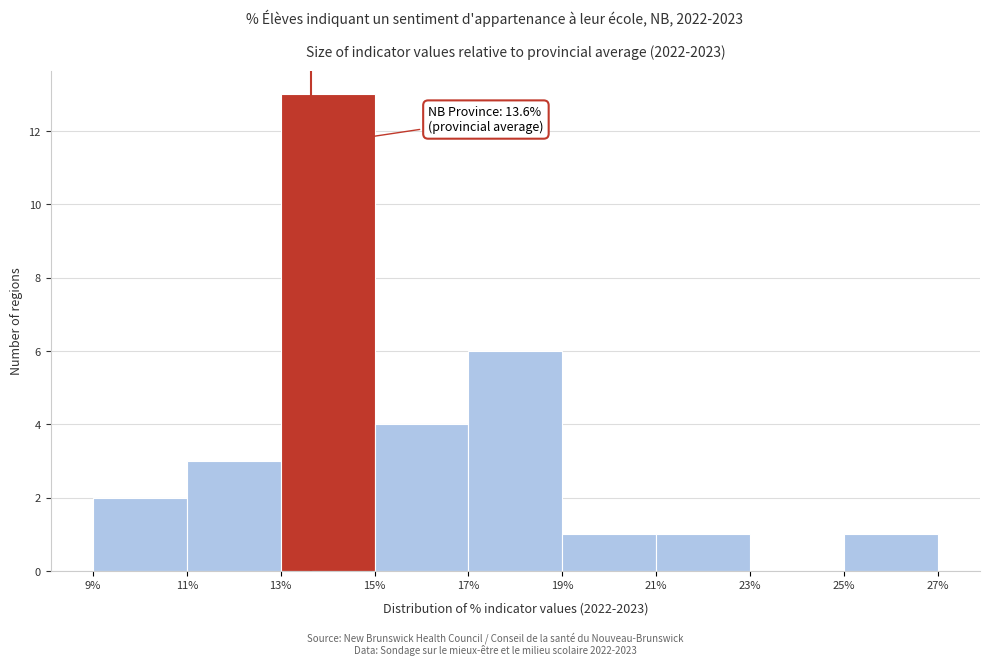

Over which range of the x-axis is the bar tallest?

13% to 15%